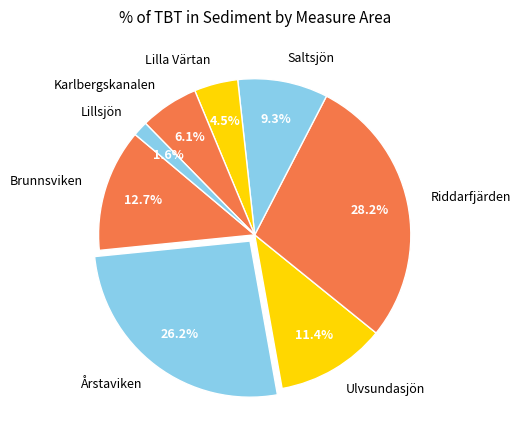

Count the number of slices in the pie.

8